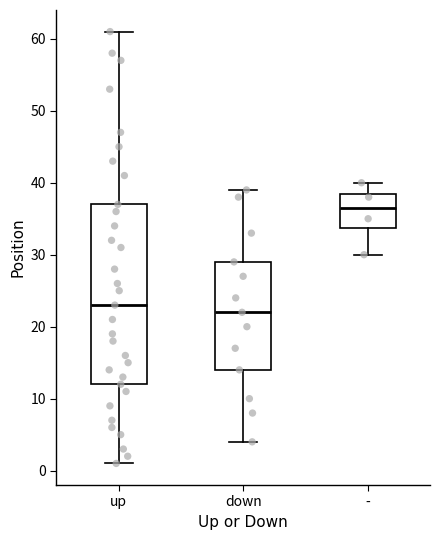

Reading left to right, read every box against the y-axis: the position of its median line, the range the box covers, and the ends of its whiskers. The values are not printed on the chart, so give them approximately, as read against the axis.

up: median 23, box 12 to 37, whiskers 1 to 61
down: median 22, box 14 to 29, whiskers 4 to 39
-: median 37, box 34 to 39, whiskers 30 to 40